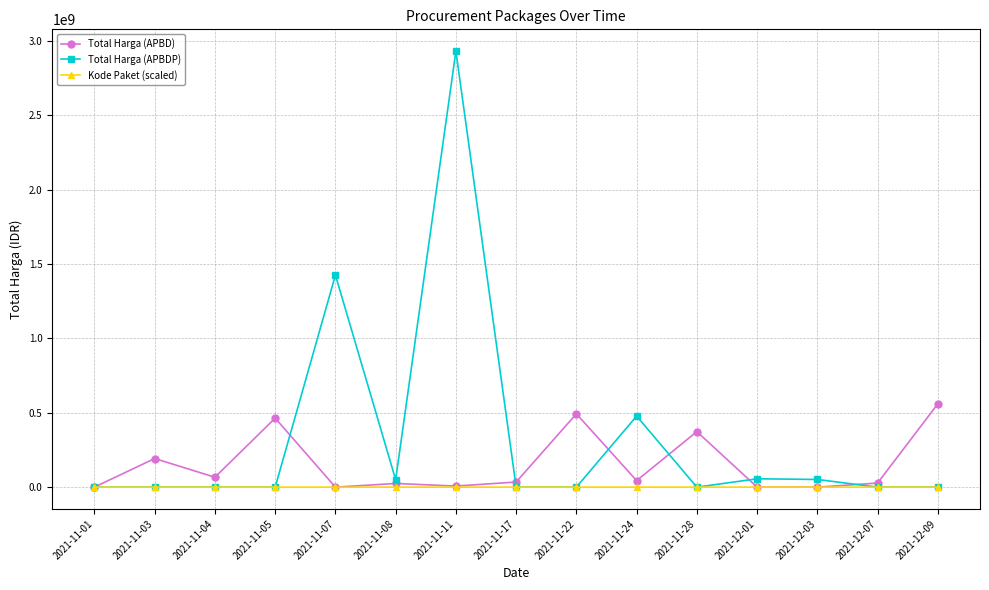

The value of Total Harga (APBDP) at 2021-11-17 is -1390167092. True or false?

False